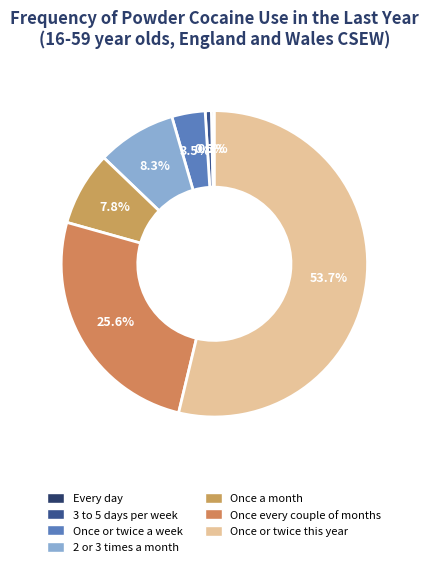

To the nearest percent, what is the difference between the largest and smallest slice percentages?

53%